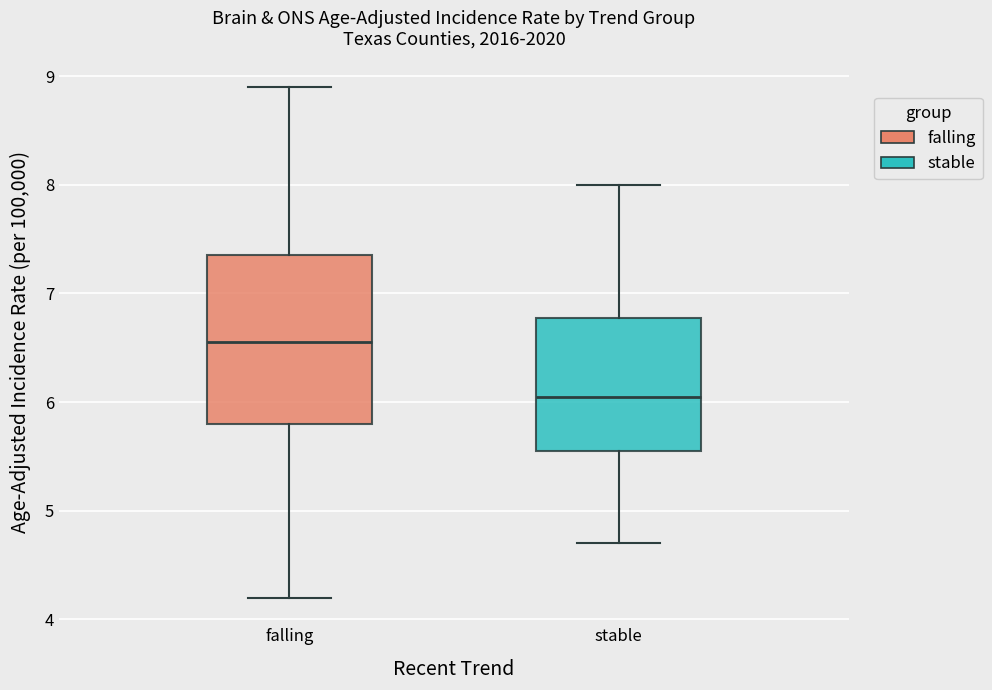

Reading left to right, transcribe this box plot: for each box, give where its median line is, the range the box spans, and where its two whiskers end, as read against the y-axis. The values are not printed on the chart, so give them approximately, as read against the axis.

falling: median 6.6, box 5.8 to 7.4, whiskers 4.2 to 8.9
stable: median 6.1, box 5.6 to 6.8, whiskers 4.7 to 8.0